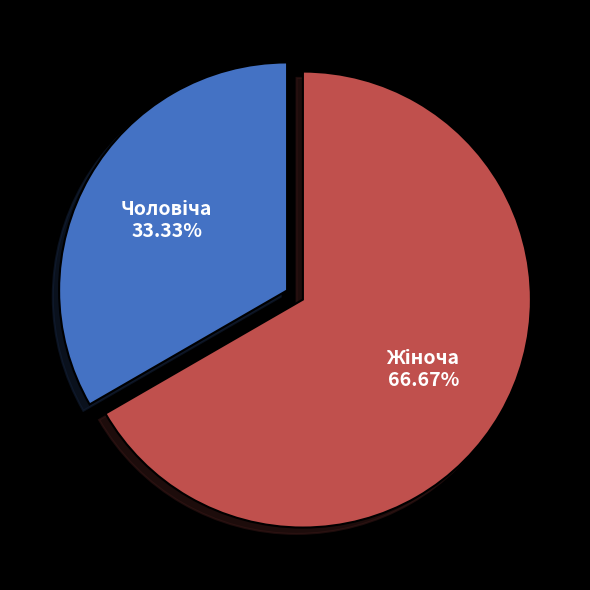

Is there a majority slice in this chart?

Yes